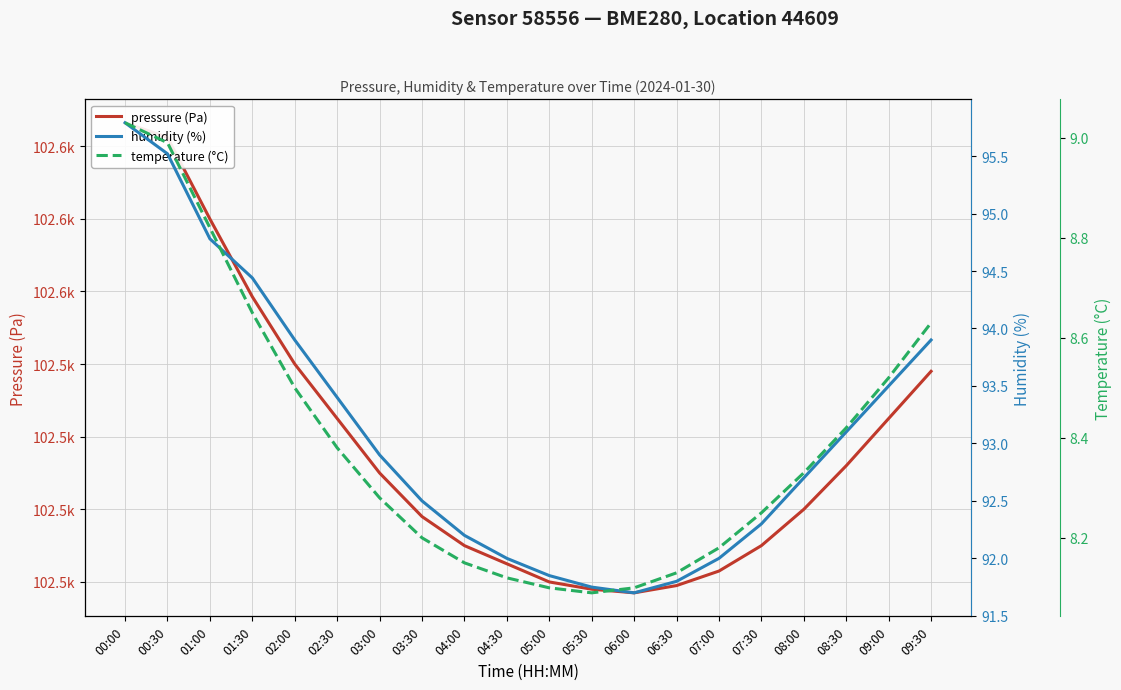

Rank the series by their maximum value, from highest to lowest.

pressure (Pa), humidity (%), temperature (°C)